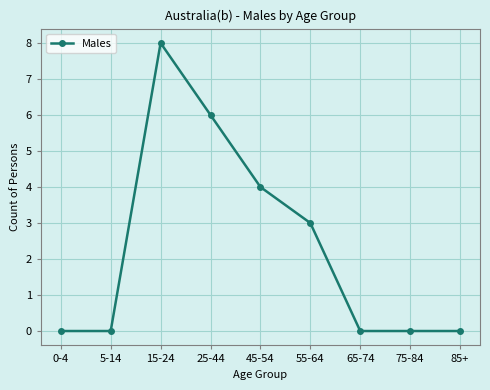

What is the greatest value displayed?

8